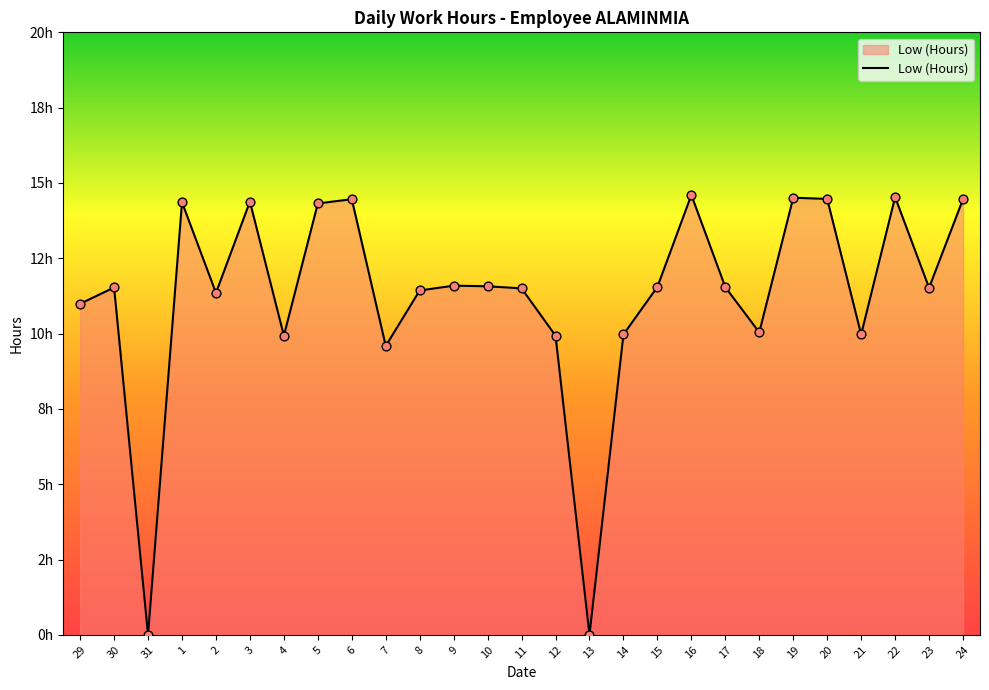

What is the change in value from 3 to 9?

-2.8